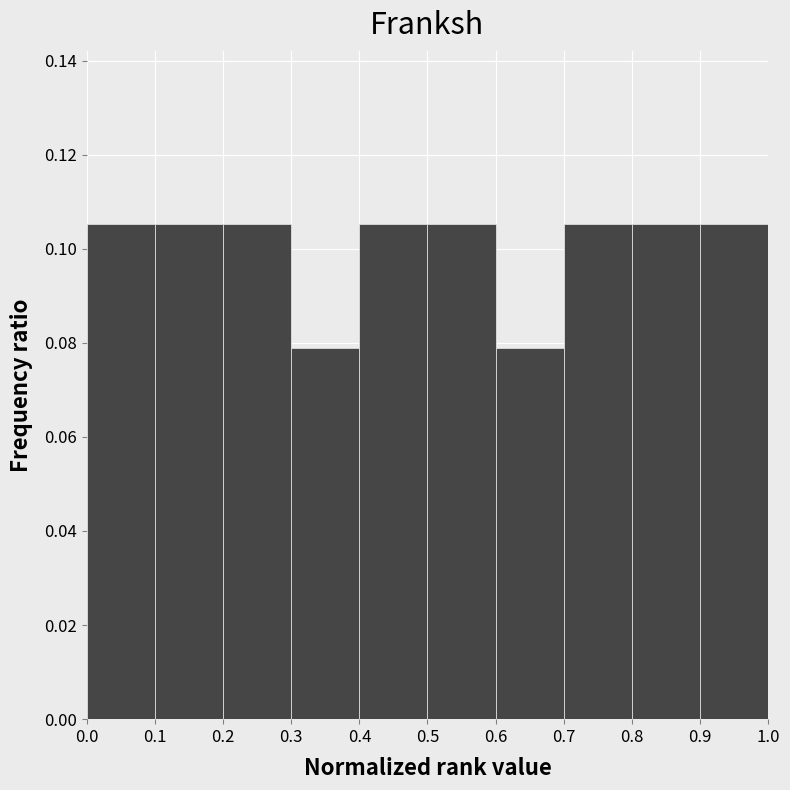

Reading left to right, transcribe this chart: for each bar, give the range it covers on the x-axis and its height. The values are not printed on the chart, so give them approximately, as read against the axis.

0.0 to 0.1: 0.106
0.1 to 0.2: 0.106
0.2 to 0.3: 0.106
0.3 to 0.4: 0.078
0.4 to 0.5: 0.106
0.5 to 0.6: 0.106
0.6 to 0.7: 0.078
0.7 to 0.8: 0.106
0.8 to 0.9: 0.106
0.9 to 1.0: 0.106